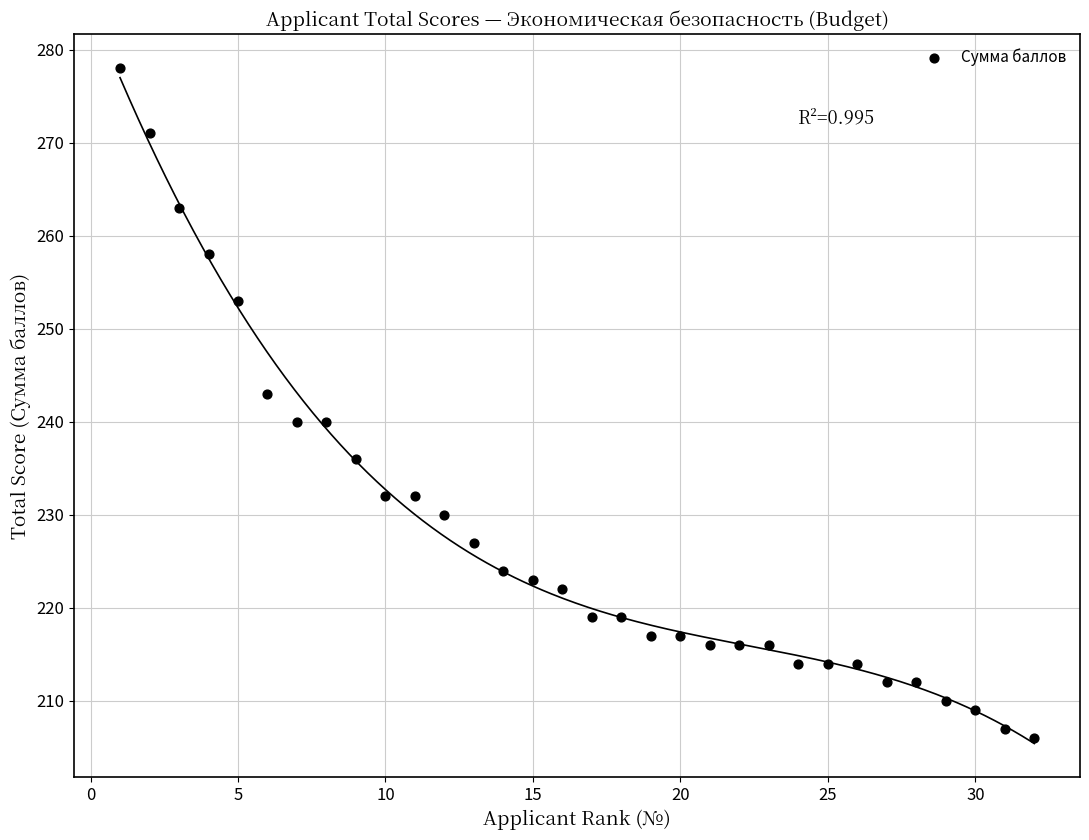

What Y value in the scatter plot is closest to 242?

243